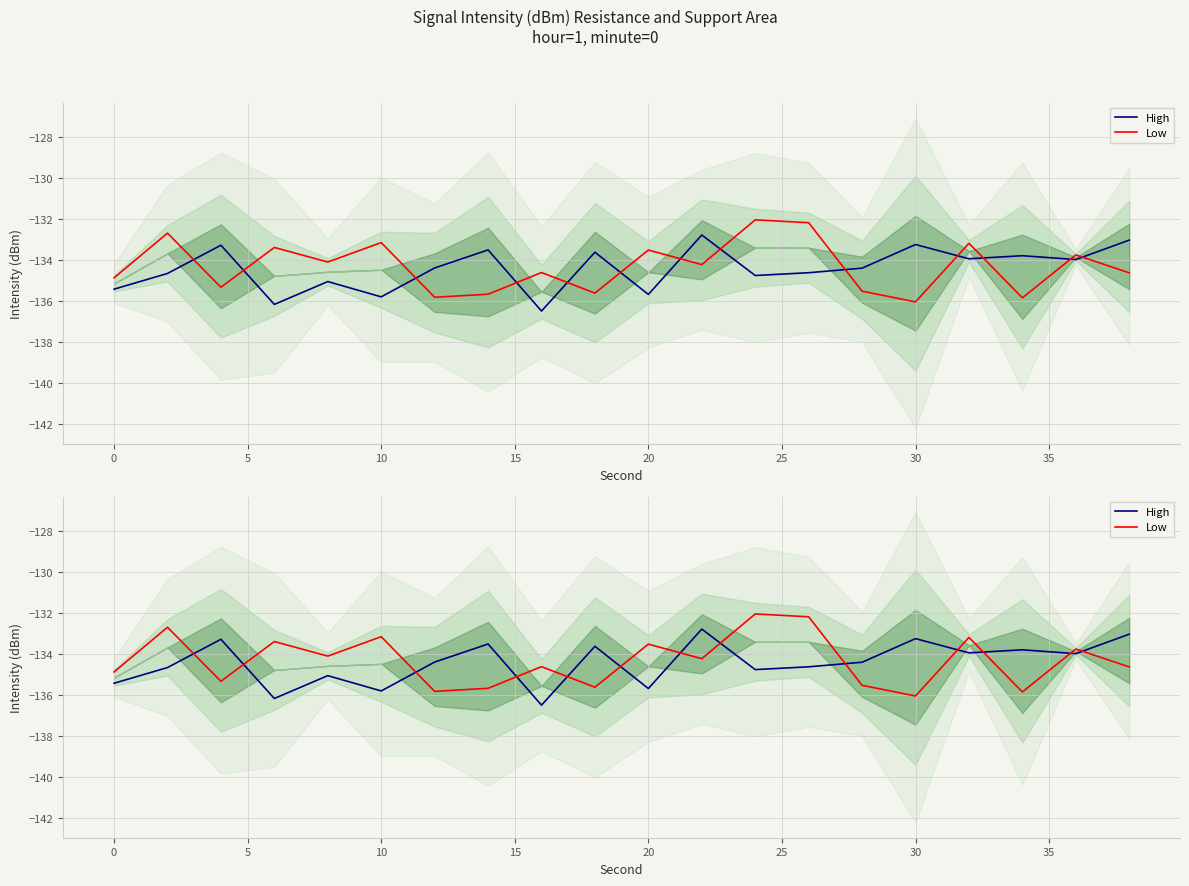

Reading right to left, what are all the values shown in this chart?

High: -133.0	-134.0	-133.8	-133.9	-133.2	-134.4	-134.6	-134.7	-132.8	-135.7	-133.6	-136.5	-133.5	-134.4	-135.8	-135.0	-136.2	-133.3	-134.6	-135.4
Low: -134.6	-133.7	-135.8	-133.2	-136.0	-135.5	-132.2	-132.0	-134.2	-133.5	-135.6	-134.6	-135.7	-135.8	-133.1	-134.1	-133.4	-135.3	-132.7	-134.9